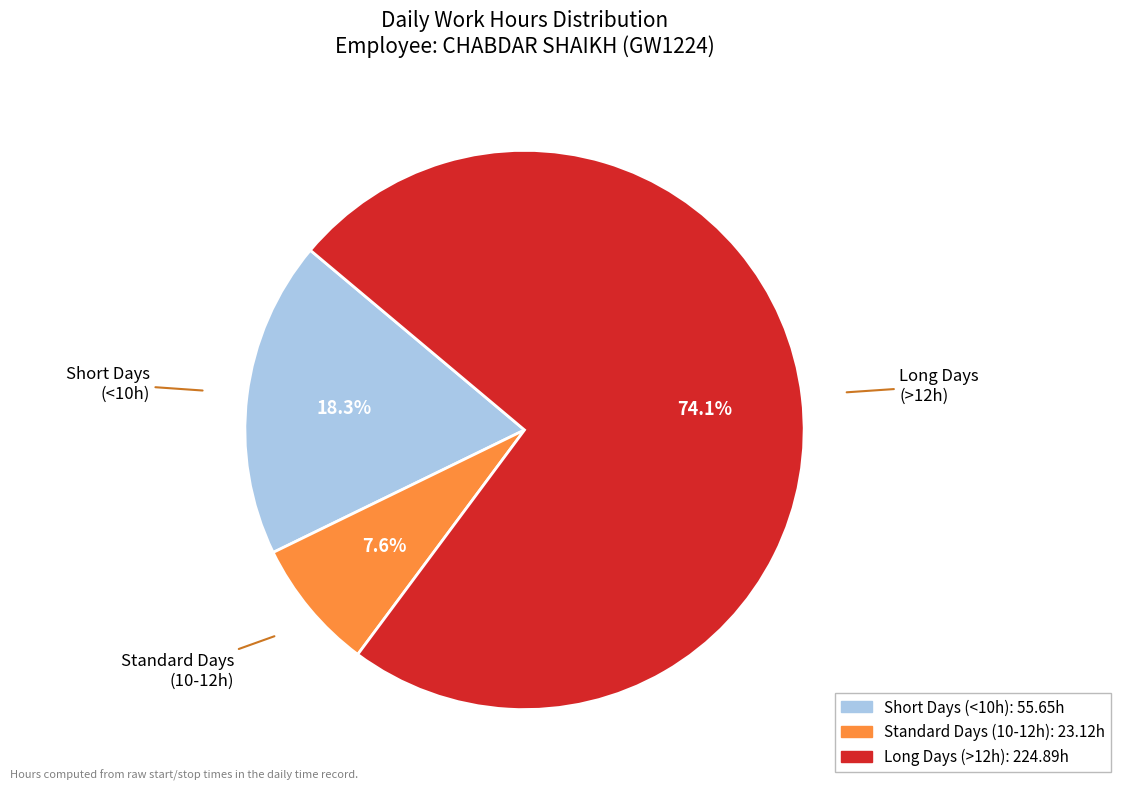

Does any single category account for the majority?

Yes